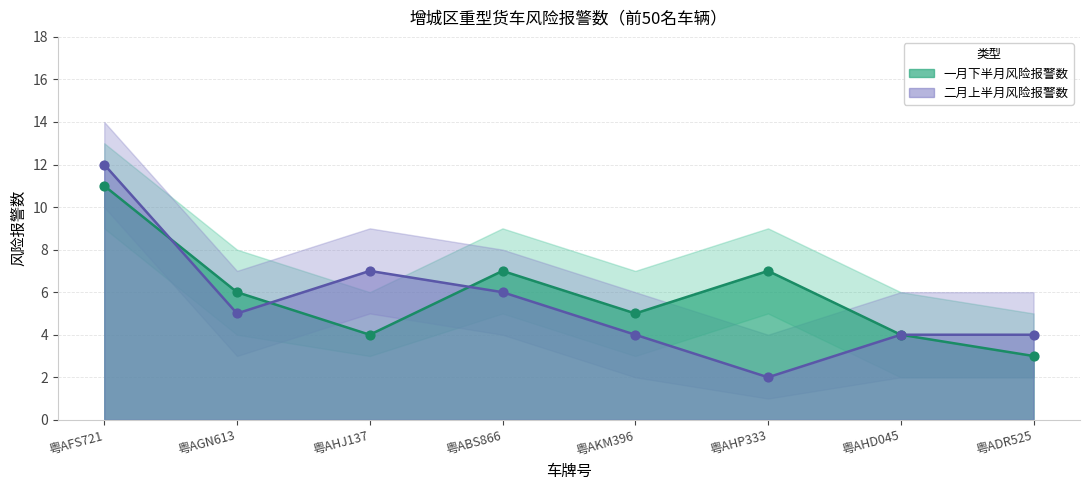

What is the total value across all series at 粤AKM396?

9